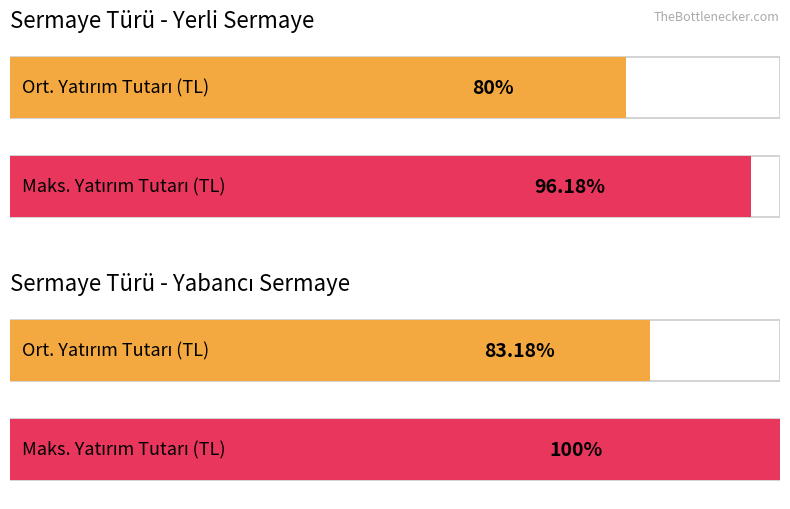

The value of Yerli Sermaye at 0 is 49. True or false?

False